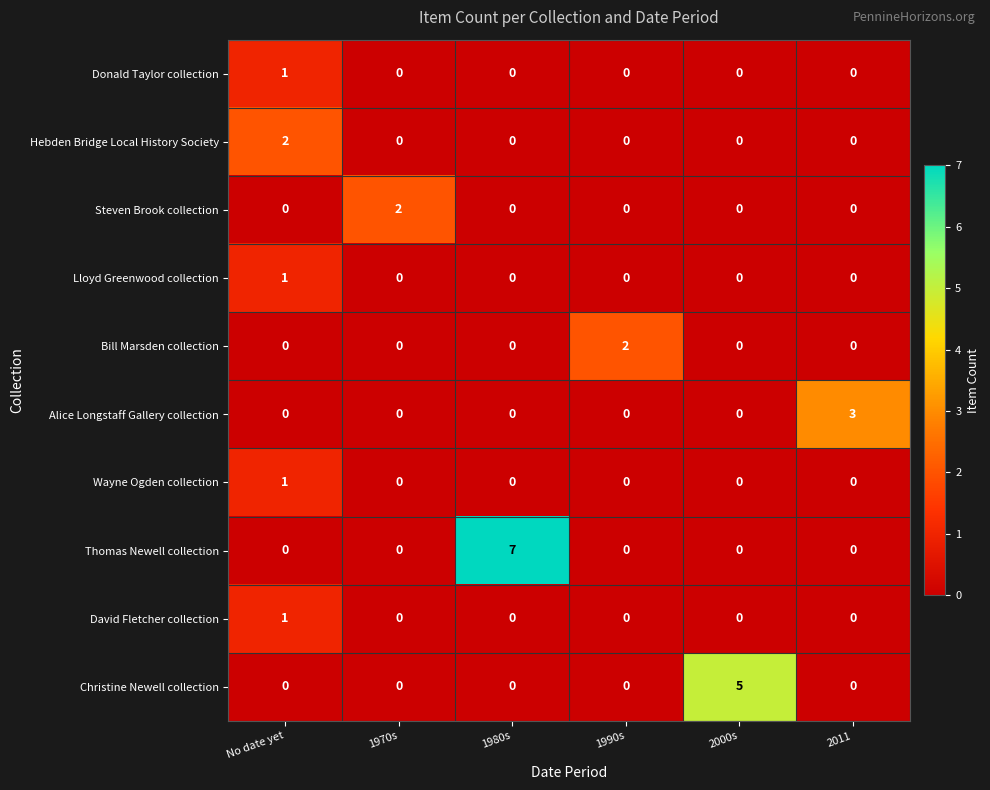

Between 1970s and 2000s, which series saw the biggest shift?

Christine Newell collection